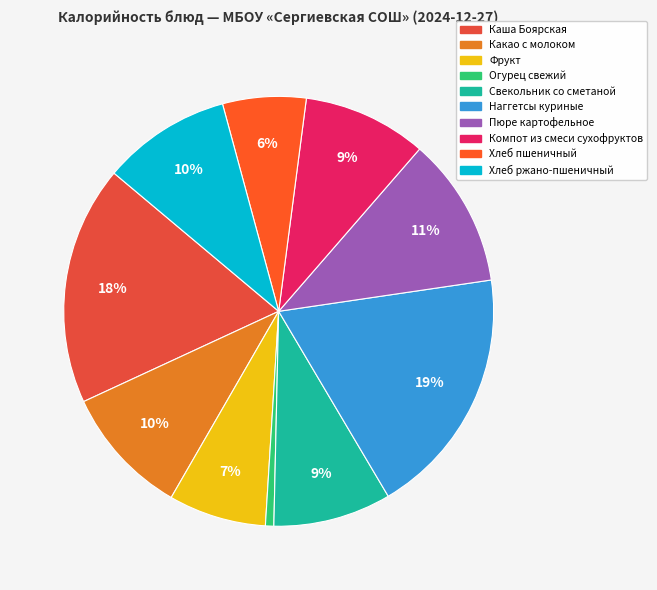

Rank the categories by value from highest to lowest.

Наггетсы куриные, Каша Боярская, Пюре картофельное, Какао с молоком, Хлеб ржано-пшеничный, Компот из смеси сухофруктов, Свекольник со сметаной, Фрукт, Хлеб пшеничный, Огурец свежий